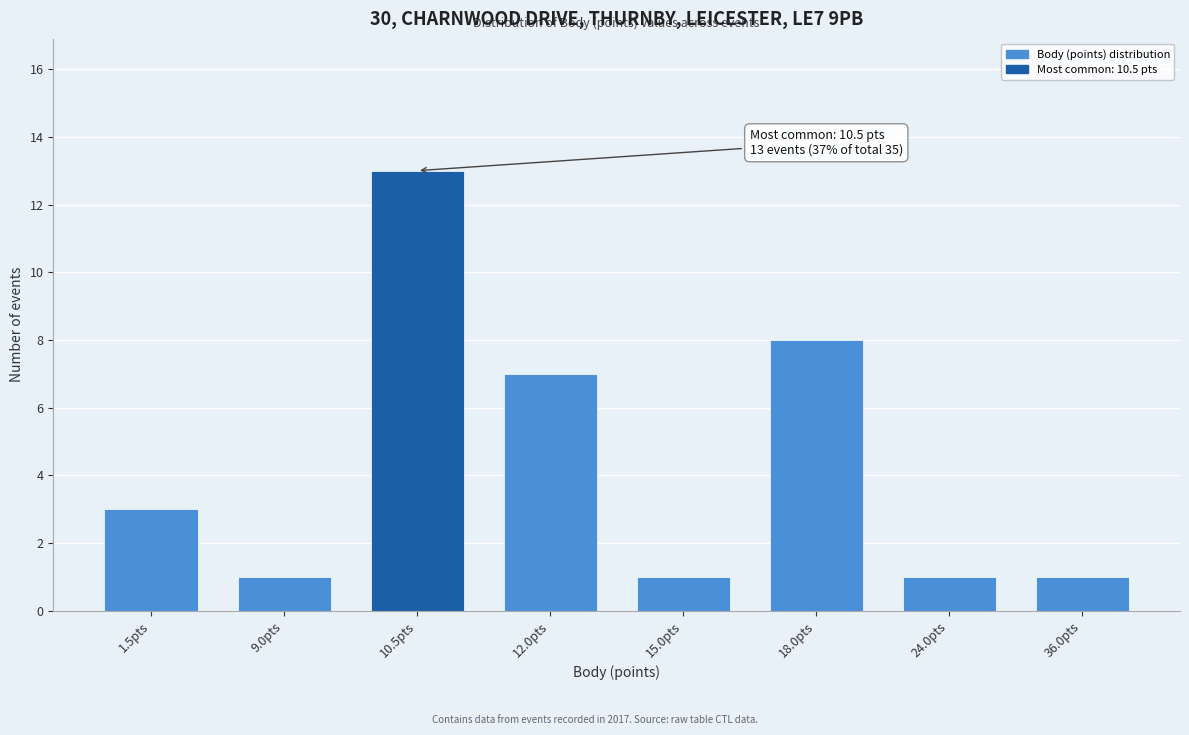

Reading right to left, what are all the values shown in this chart?

36.0pts=1	24.0pts=1	18.0pts=8	15.0pts=1	12.0pts=7	10.5pts=13	9.0pts=1	1.5pts=3